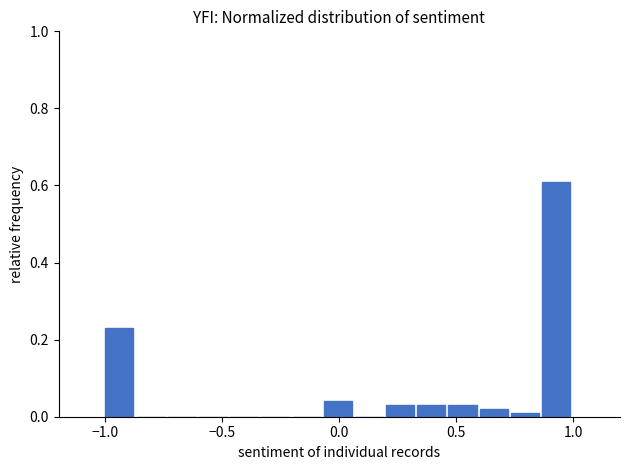

Around what value on the x-axis is the tallest bar? Give the approximate position of its centre, as read against the axis.

0.95